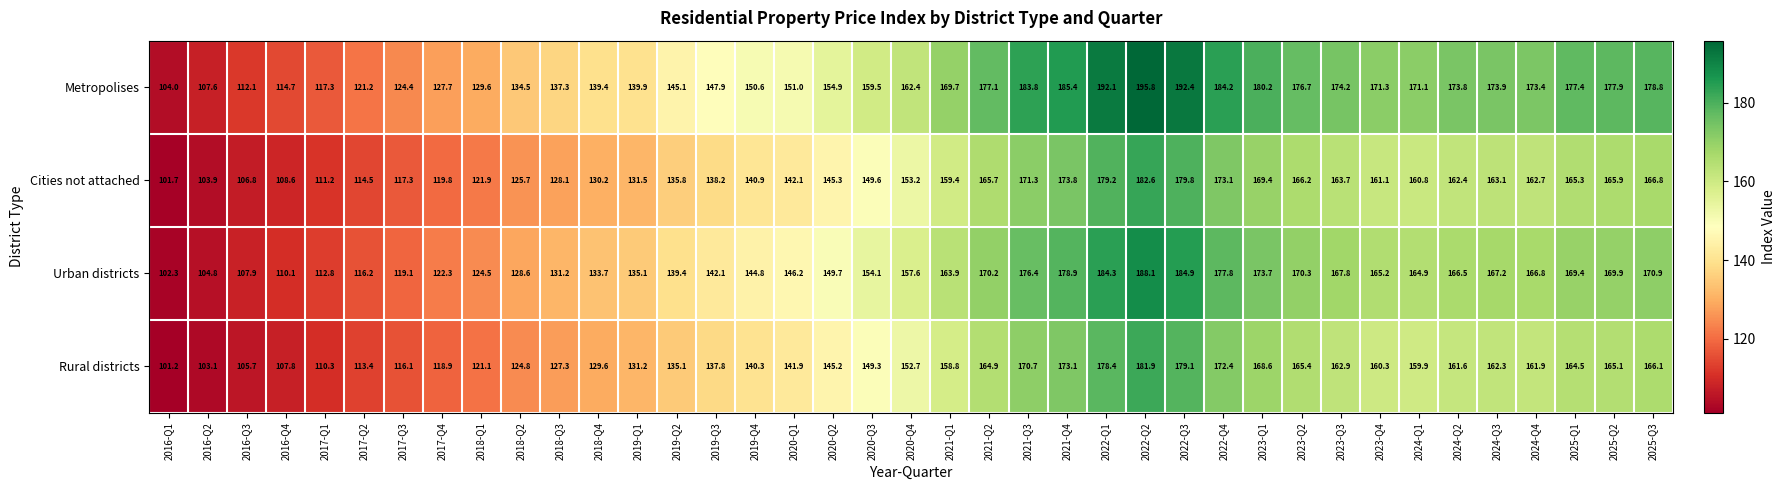

What is the minimum value shown in the chart?

101.2